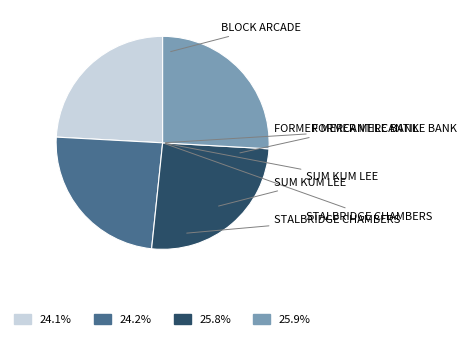

Is it true that STALBRIDGE CHAMBERS is 26% of the pie?

True